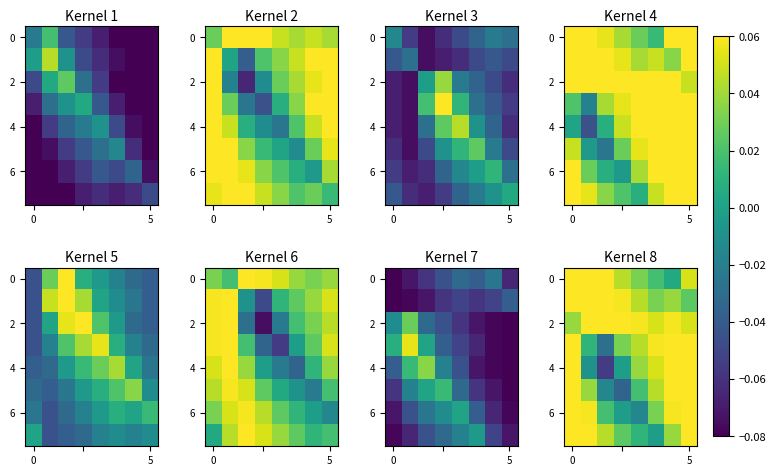

Which series has the largest range (max minus min)?

4